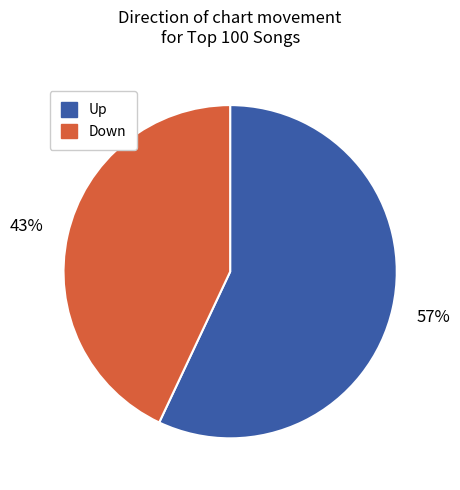

To the nearest percent, what portion does Down represent?

43%